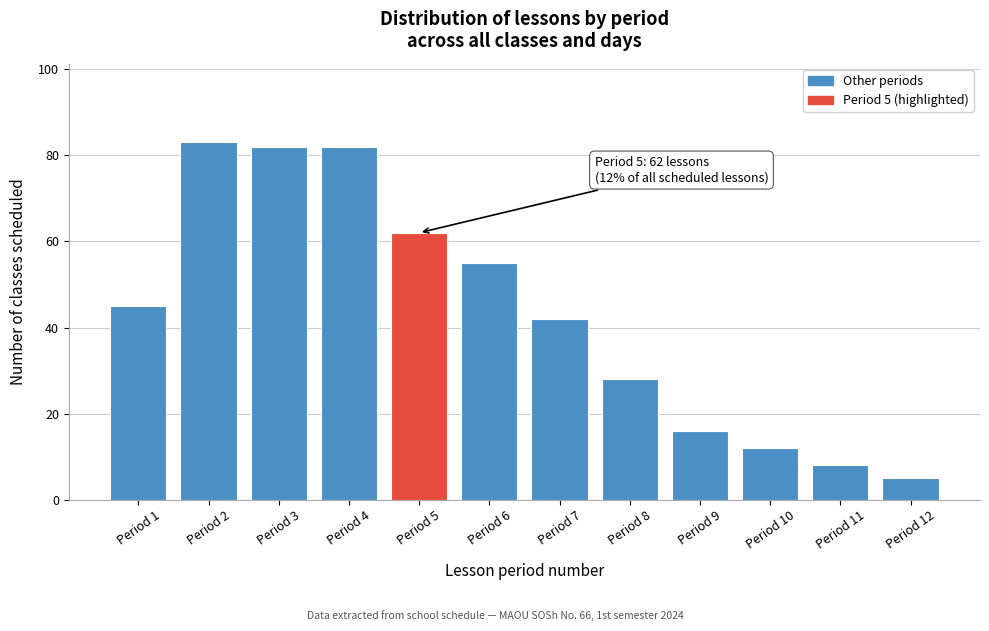

Reading left to right, what are all the values shown in this chart?

45	83	82	82	62	55	42	28	16	12	8	5